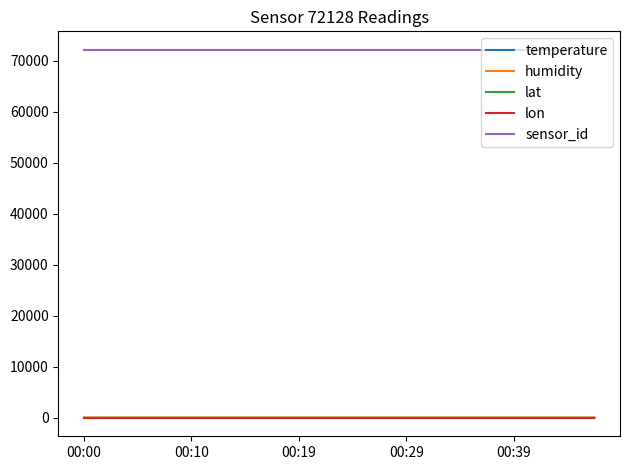

At how many categories does at least one series exceed 57447?

20